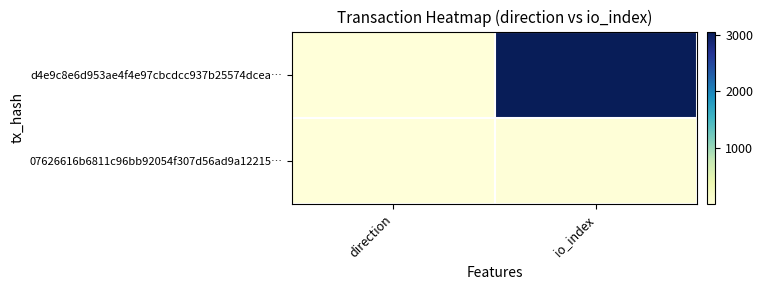

Reading right to left, transcribe all the data shown in this chart.

d4e9c8e6d953ae4f4e97cbcdcc937b25574dcea…: io_index=3056	direction=1
07626616b6811c96bb92054f307d56ad9a12215…: io_index=15	direction=1